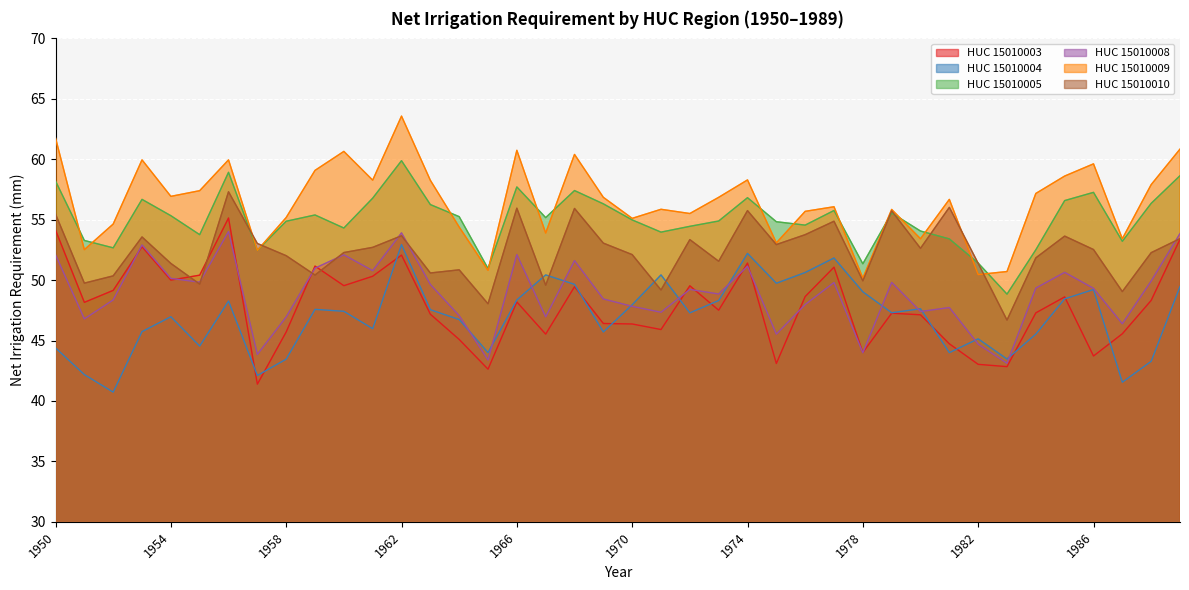

What are all the series names shown in the legend?

HUC 15010003, HUC 15010004, HUC 15010005, HUC 15010008, HUC 15010009, HUC 15010010